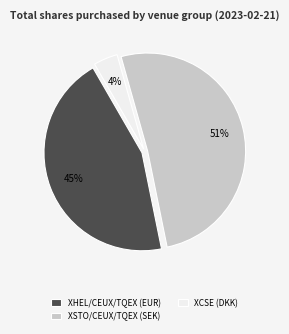

To the nearest percent, what percentage of the pie is XCSE (DKK)?

4%